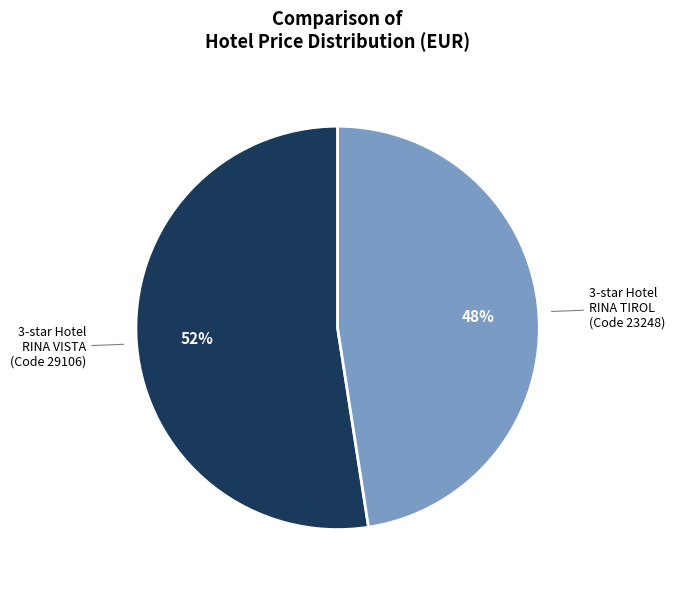

To the nearest percent, what is the average slice percentage?

50%